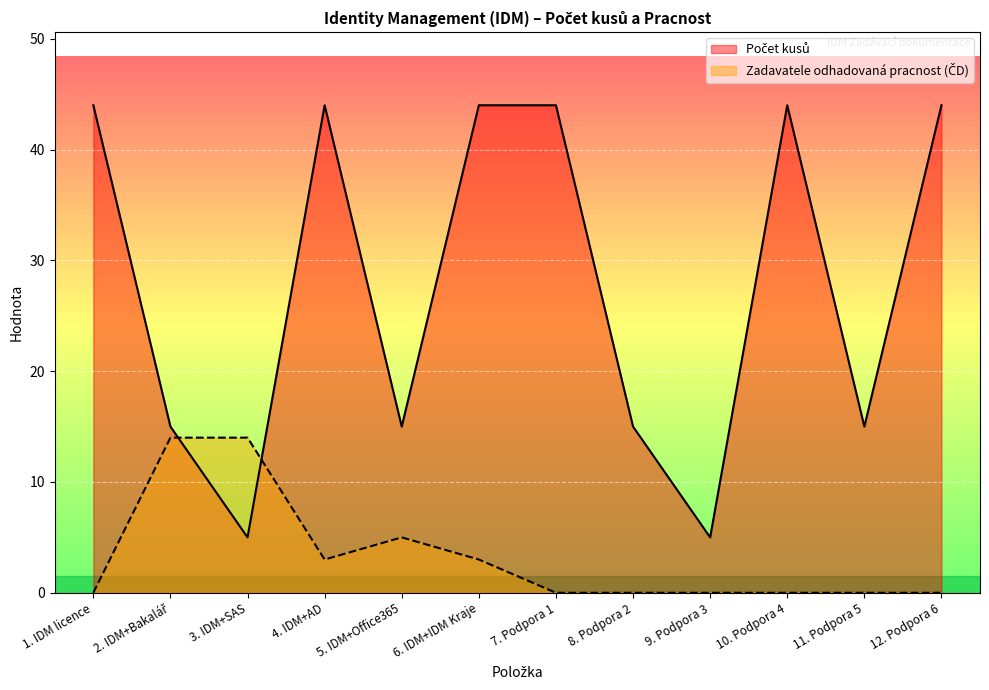

True or false: Počet kusů has a value of 44 at 1. IDM licence.

True